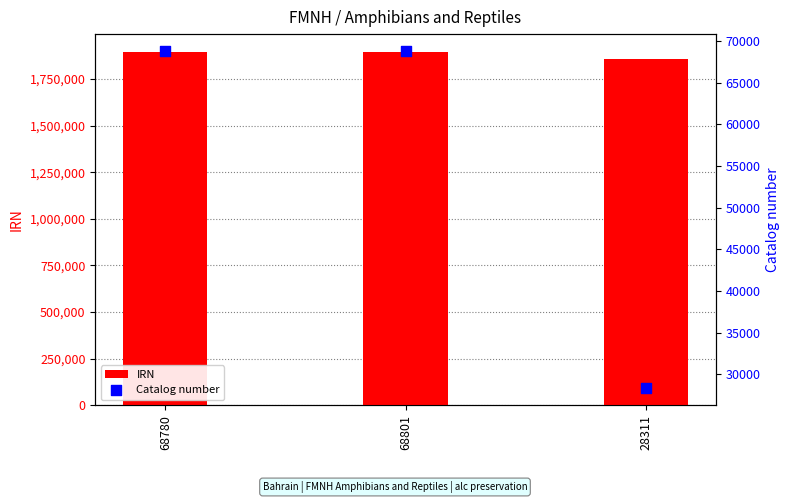

Which series has the largest Y range (max minus min)?

IRN